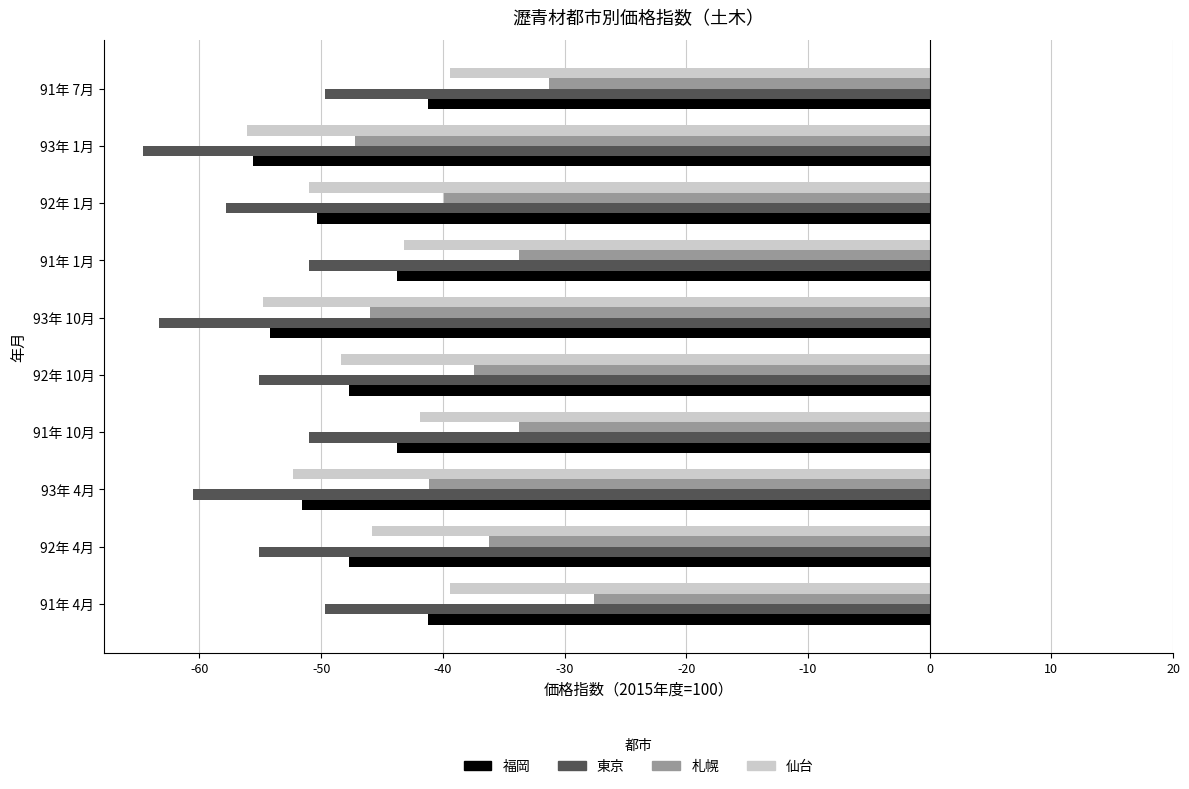

What is the difference between the maximum and minimum values in the 仙台 series?

16.7